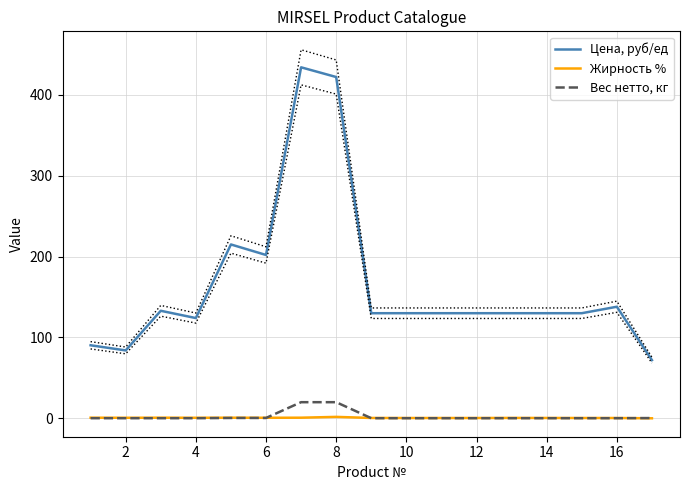

What is the difference between the maximum and minimum values in the Цена, руб/ед series?

362.0